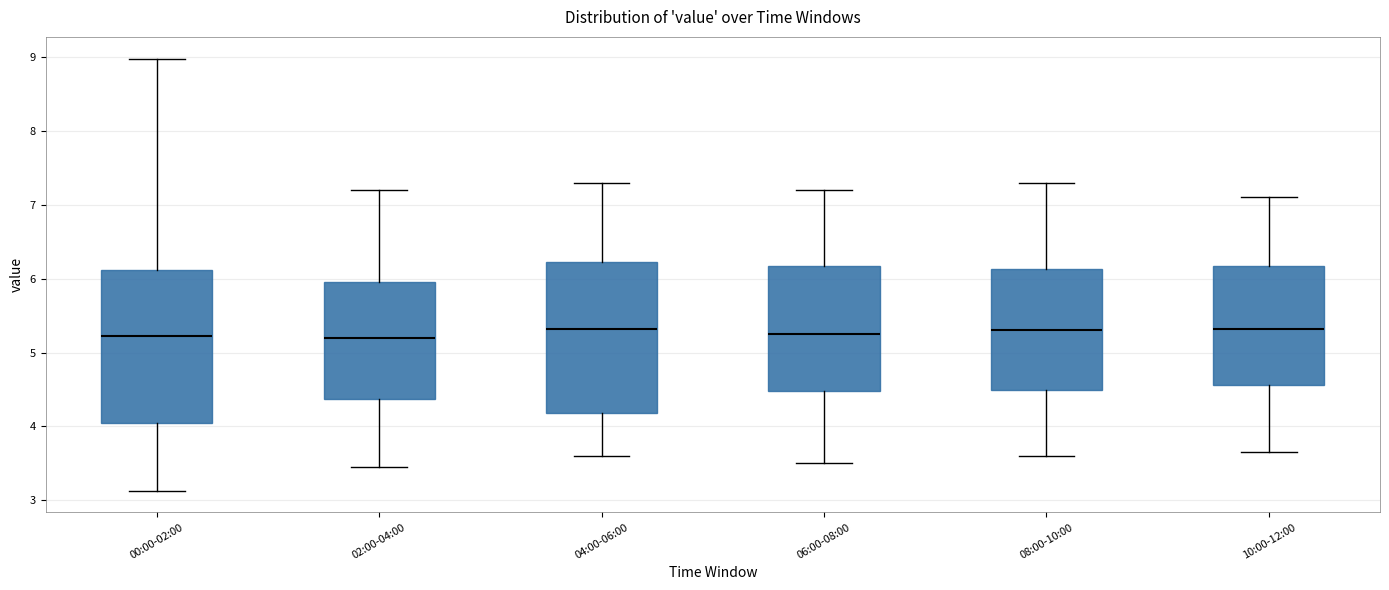

Reading left to right, read every box against the y-axis: the position of its median line, the range the box covers, and the ends of its whiskers. The values are not printed on the chart, so give them approximately, as read against the axis.

00:00-02:00: median 5.2, box 4.0 to 6.1, whiskers 3.1 to 9.0
02:00-04:00: median 5.2, box 4.4 to 6.0, whiskers 3.5 to 7.2
04:00-06:00: median 5.3, box 4.2 to 6.2, whiskers 3.6 to 7.3
06:00-08:00: median 5.3, box 4.5 to 6.2, whiskers 3.5 to 7.2
08:00-10:00: median 5.3, box 4.5 to 6.1, whiskers 3.6 to 7.3
10:00-12:00: median 5.3, box 4.6 to 6.2, whiskers 3.7 to 7.1